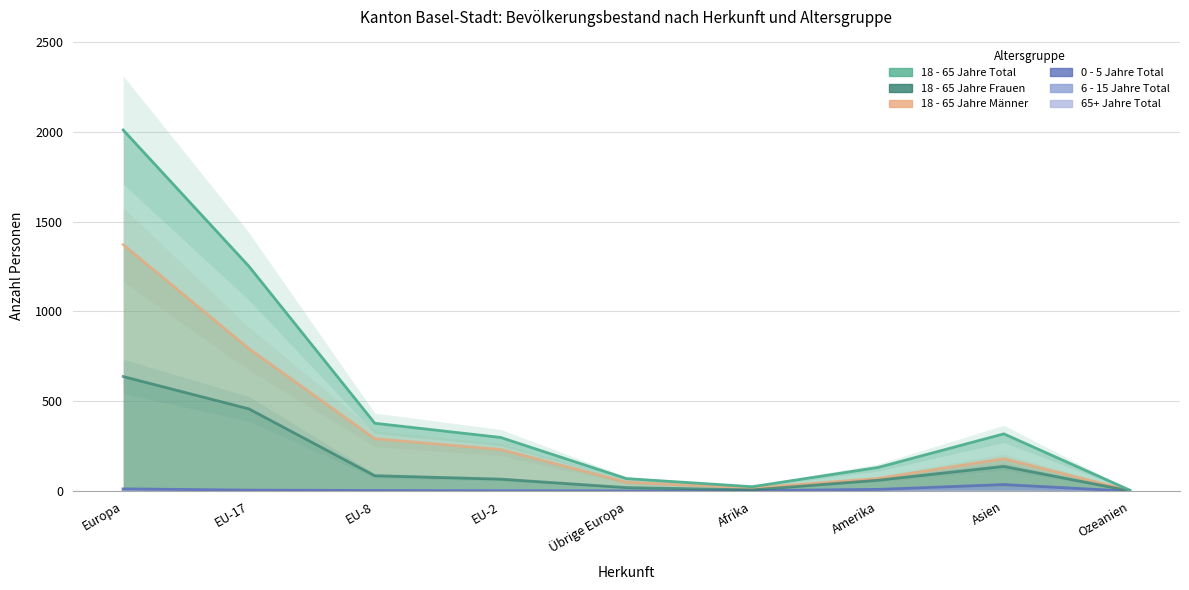

True or false: 0 - 5 Jahre Total and 6 - 15 Jahre Total intersect in this chart.

False